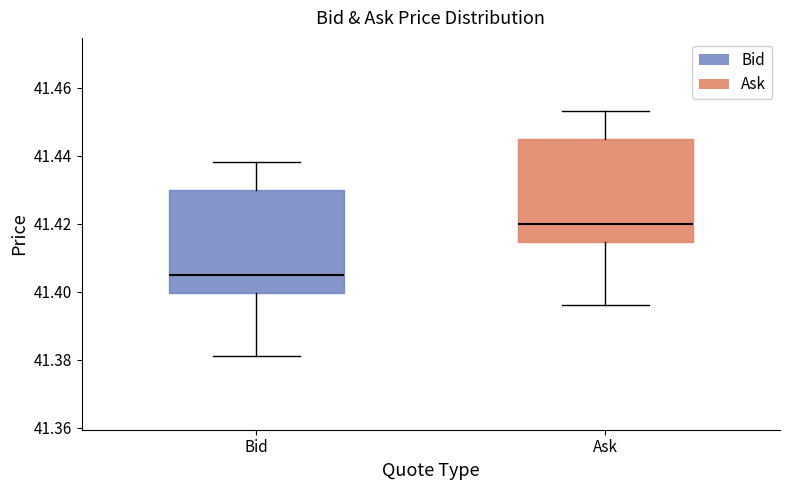

Reading left to right, transcribe this box plot: for each box, give where its median line is, the range the box spans, and where its two whiskers end, as read against the y-axis. The values are not printed on the chart, so give them approximately, as read against the axis.

Bid: median 41.406, box 41.400 to 41.430, whiskers 41.382 to 41.438
Ask: median 41.420, box 41.414 to 41.446, whiskers 41.396 to 41.454